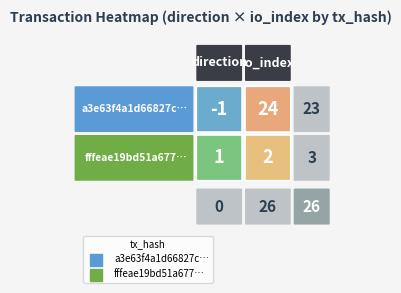

Reading left to right, list all the values displayed in this chart.

tx_a3e6: 0=-1	1=24
tx_fffe: 0=1	1=2